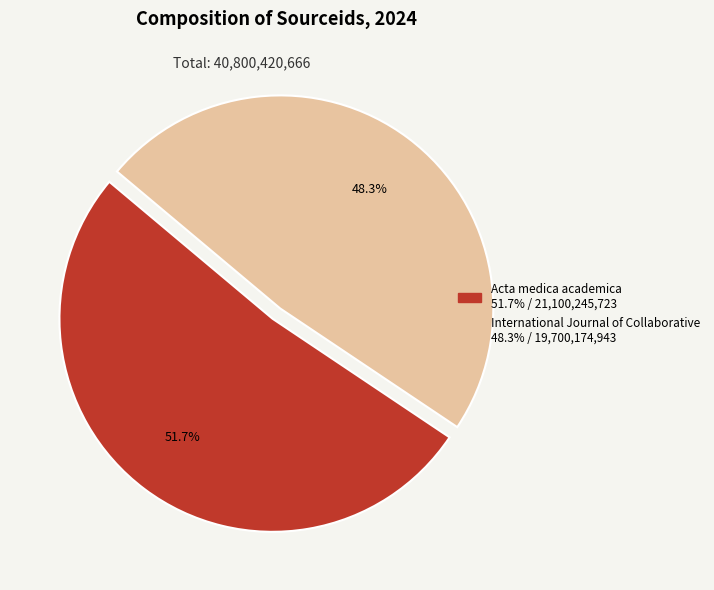

Approximately how many times larger is the value at Acta medica academica compared to International Journal of Collaborative?

1.1